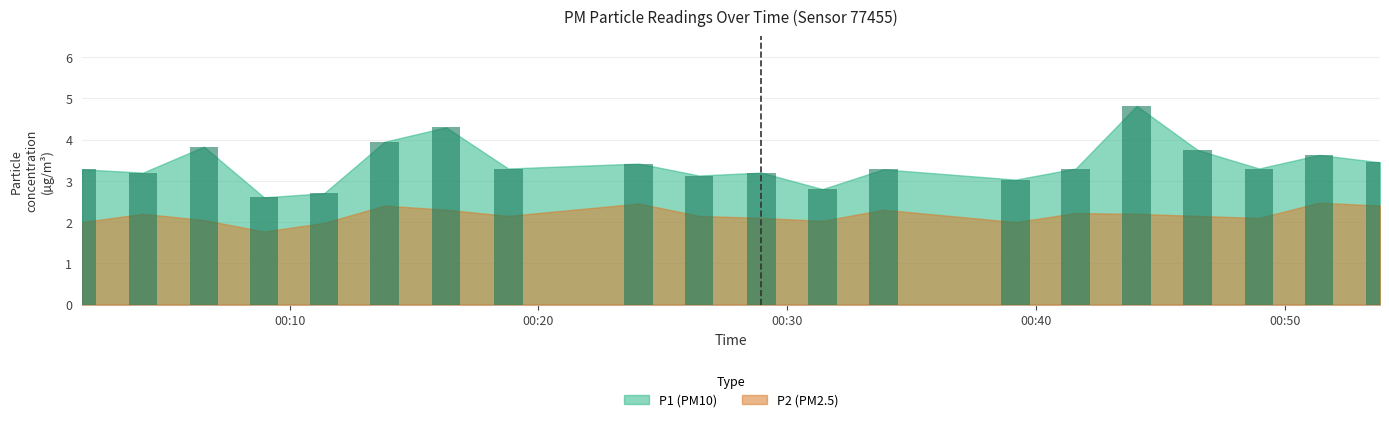

Reading left to right, what are all the values shown in this chart?

P1: 3.3	3.2	3.8	2.6	2.7	4.0	4.3	3.3	3.4	3.1	3.2	2.8	3.3	3.0	3.3	4.8	3.8	3.3	3.6	3.5
P2: 2.0	2.2	2.0	1.8	2.0	2.4	2.3	2.1	2.5	2.1	2.1	2.0	2.3	2.0	2.2	2.2	2.1	2.1	2.5	2.4